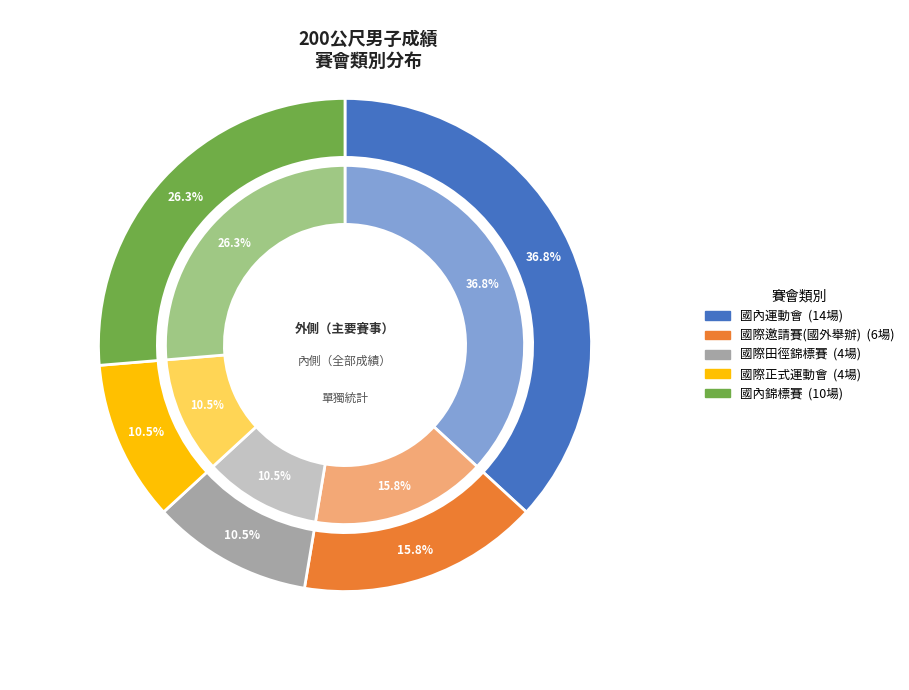

How many slices are in this pie chart?

5